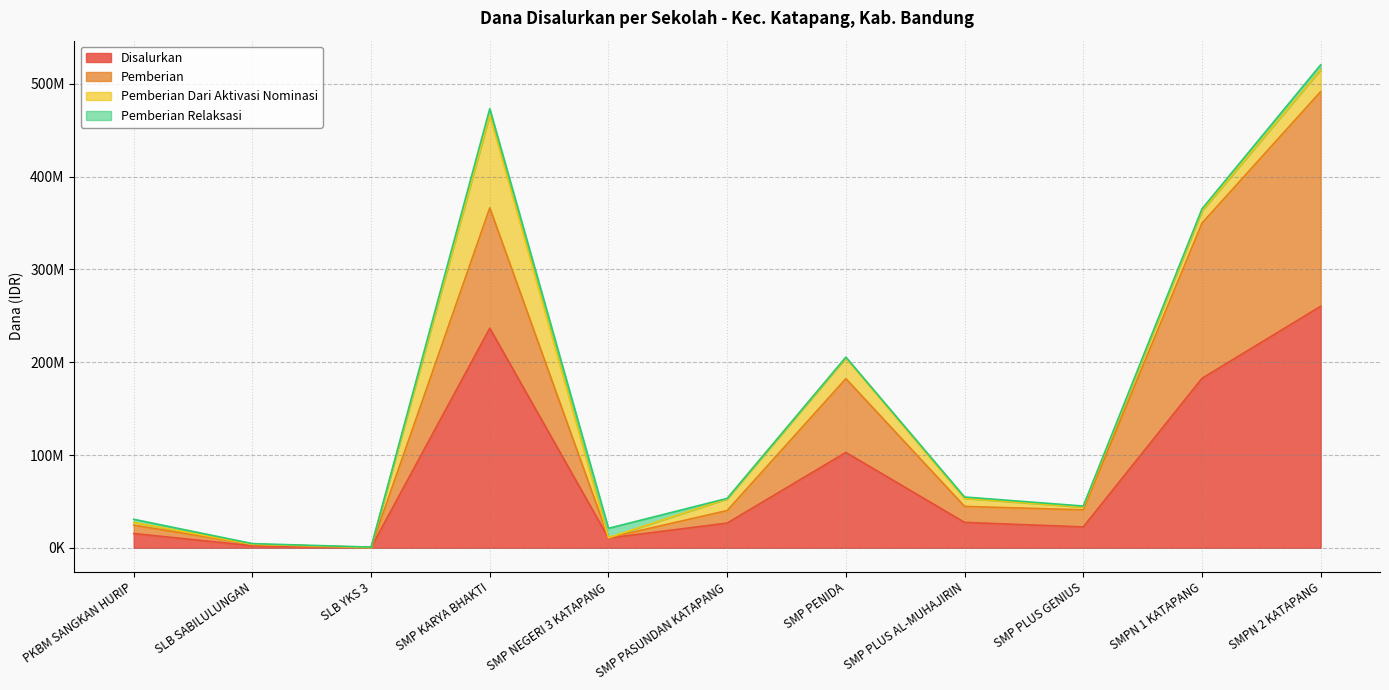

Between SMP PENIDA and SMP NEGERI 3 KATAPANG, which is larger?

SMP PENIDA